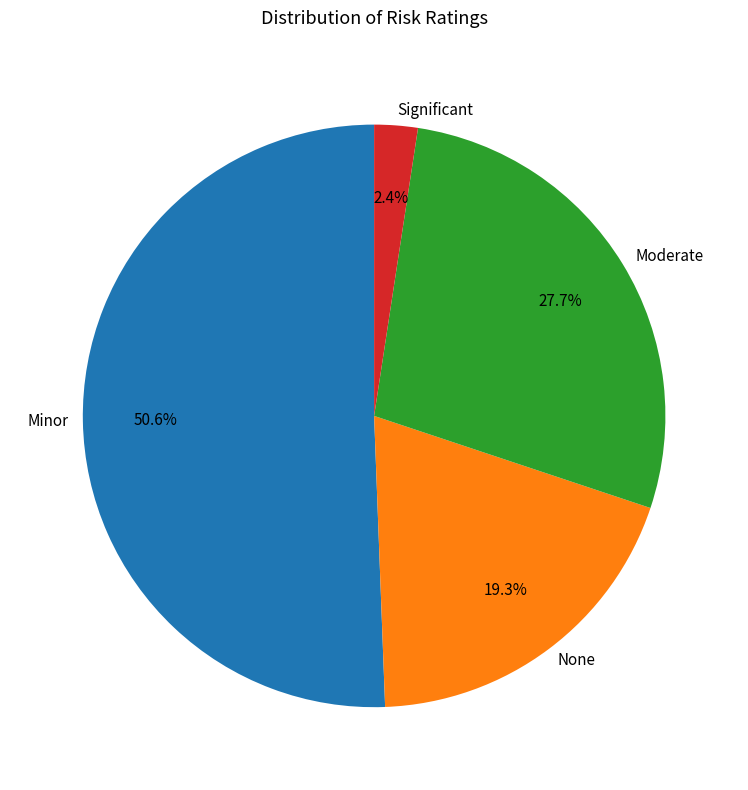

To the nearest percent, what is the difference between the largest and smallest slice percentages?

48%